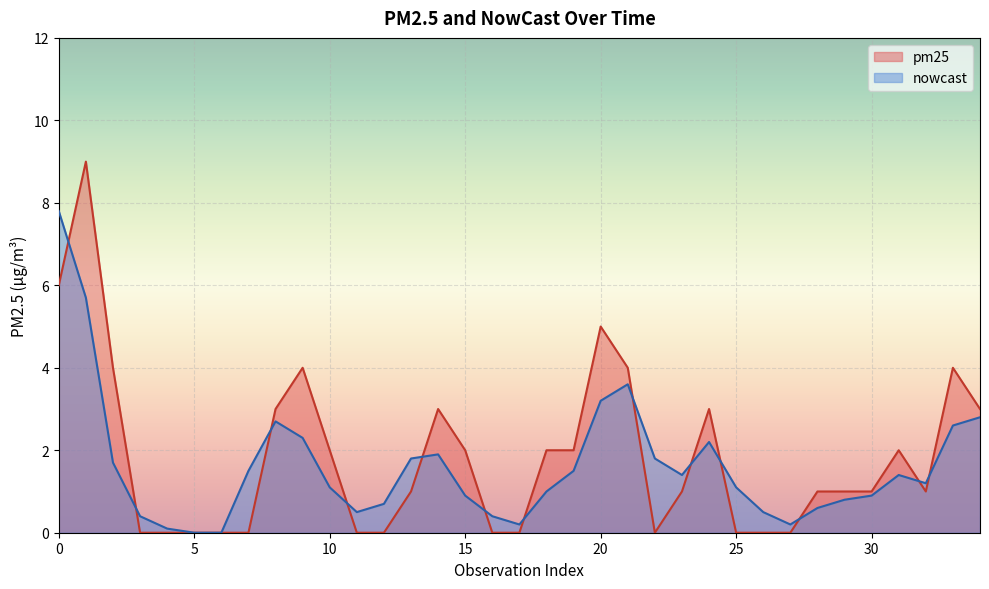

Is it true that nowcast equals -2.6 at 5?

False